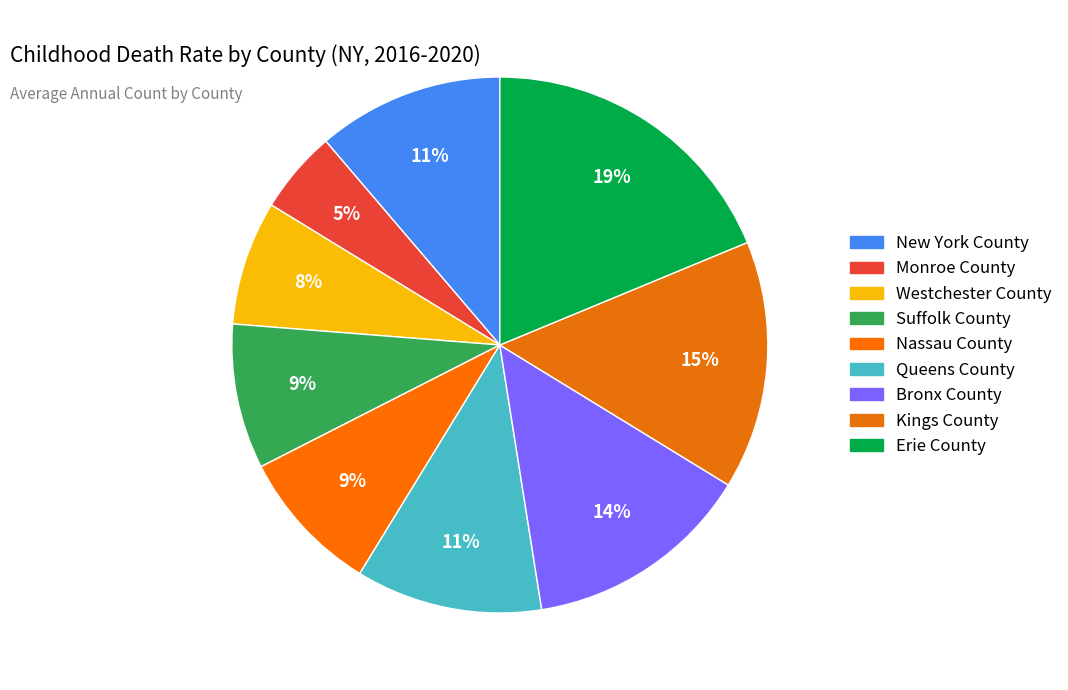

Combined, do Bronx County and Monroe County account for over 50%?

No